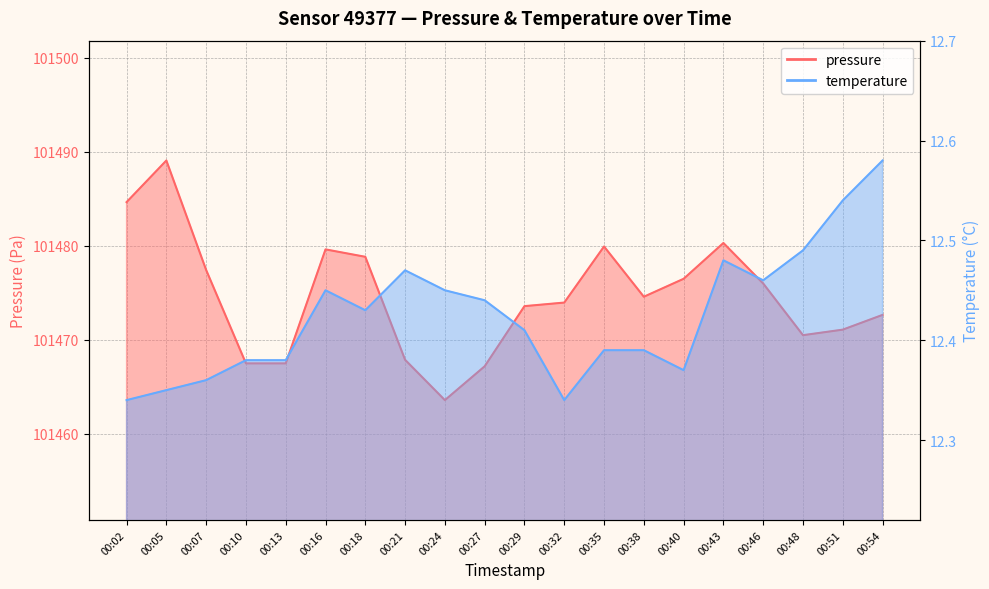

What is the highest value of the temperature series?

12.6